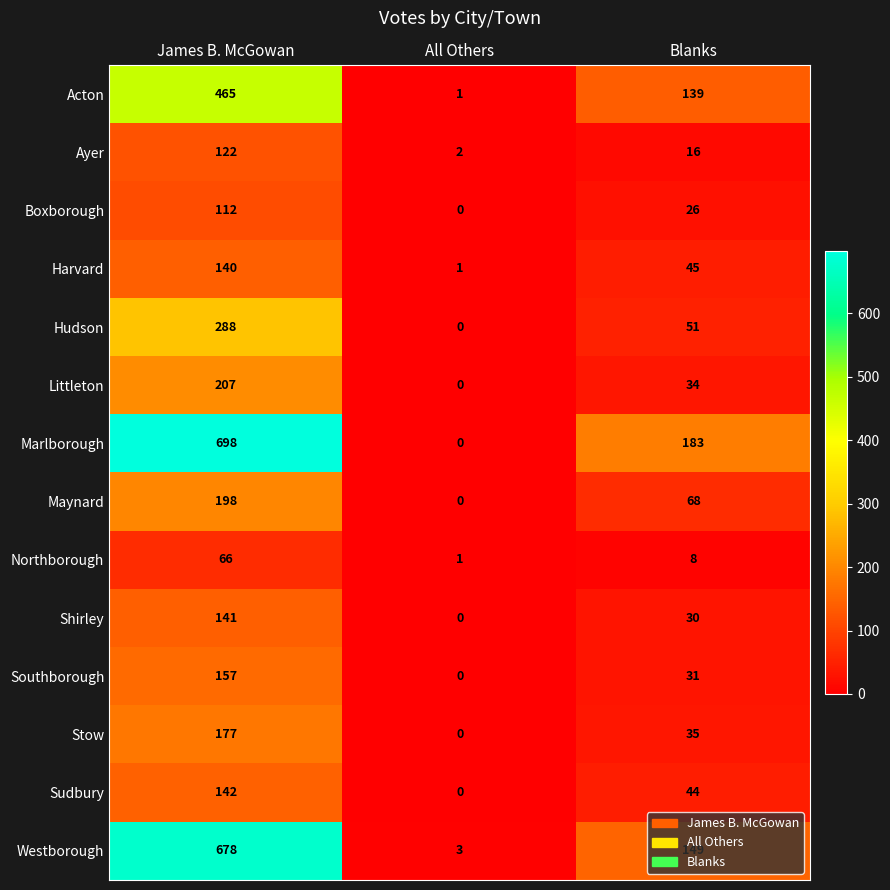

What is the greatest value displayed?

698